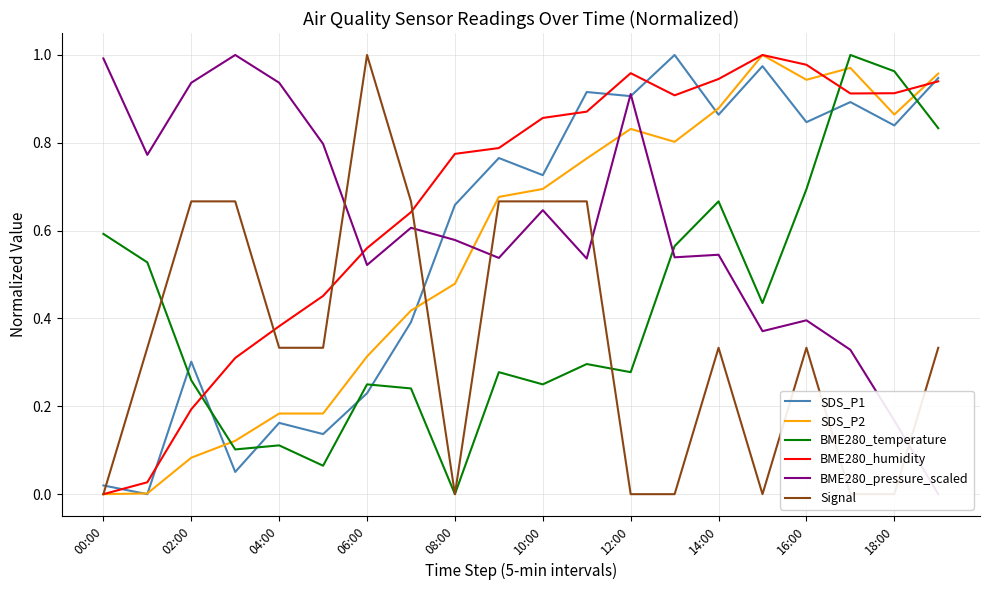

What position from the left is 11?

12